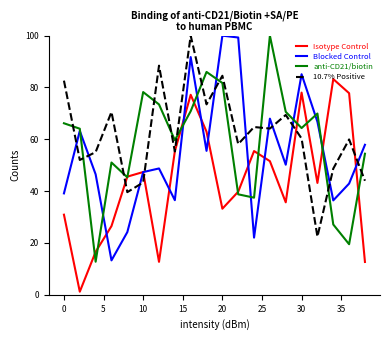

True or false: 10.7% Positive has more than 2 points higher than both neighbors.

True